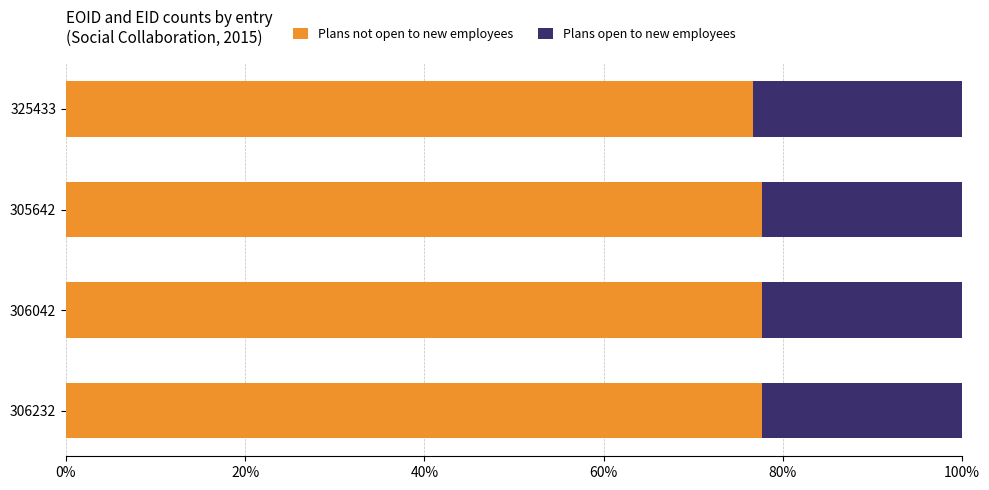

What is the total value across all series at 325433?

100.0